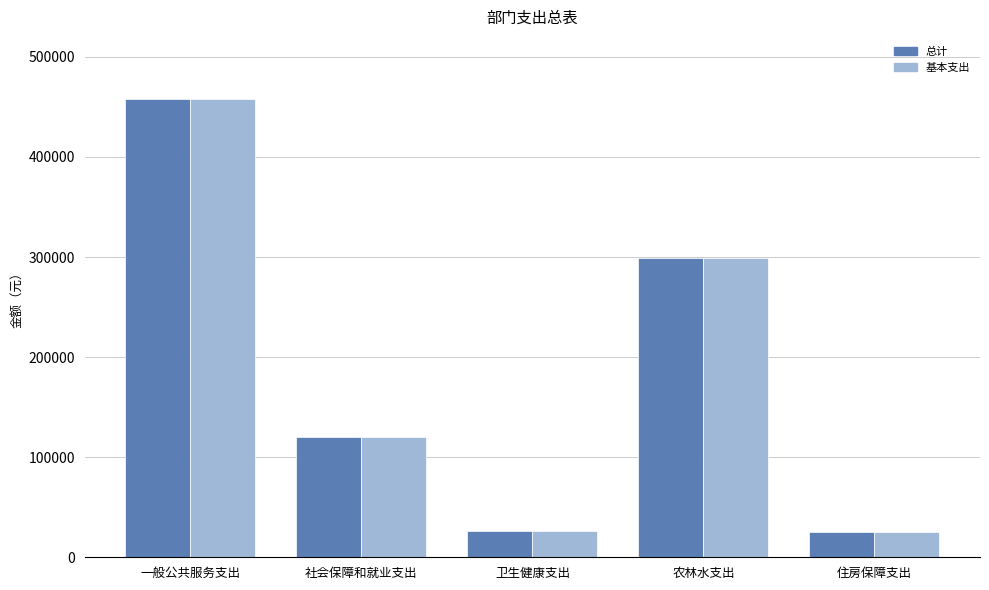

Count the number of data series in this chart.

2